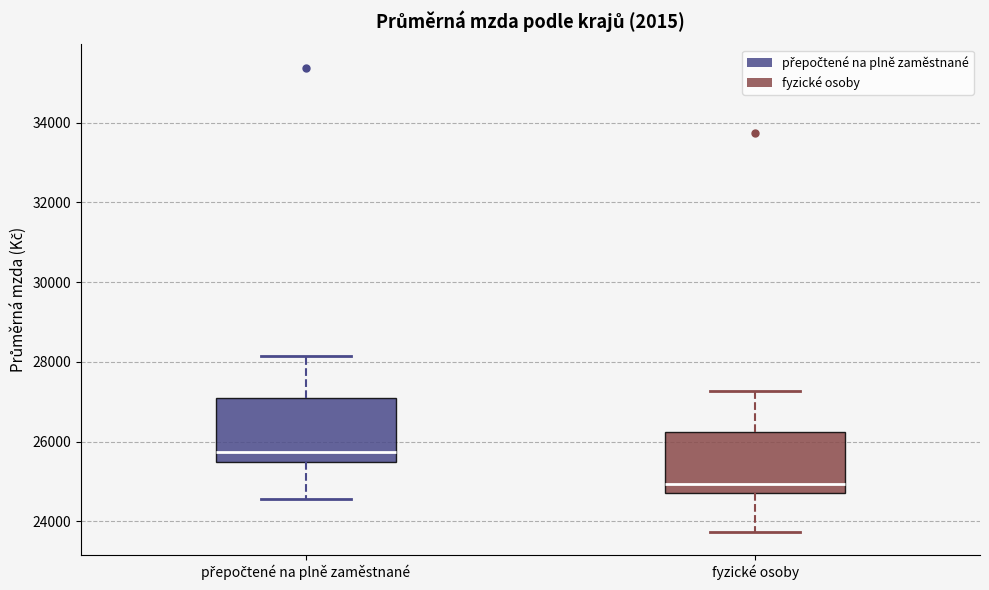

Reading left to right, read every box against the y-axis: the position of its median line, the range the box covers, and the ends of its whiskers. The values are not printed on the chart, so give them approximately, as read against the axis.

přepočtené na plně zaměstnané: median 25800, box 25400 to 27000, whiskers 24600 to 28200
fyzické osoby: median 25000, box 24800 to 26200, whiskers 23800 to 27200